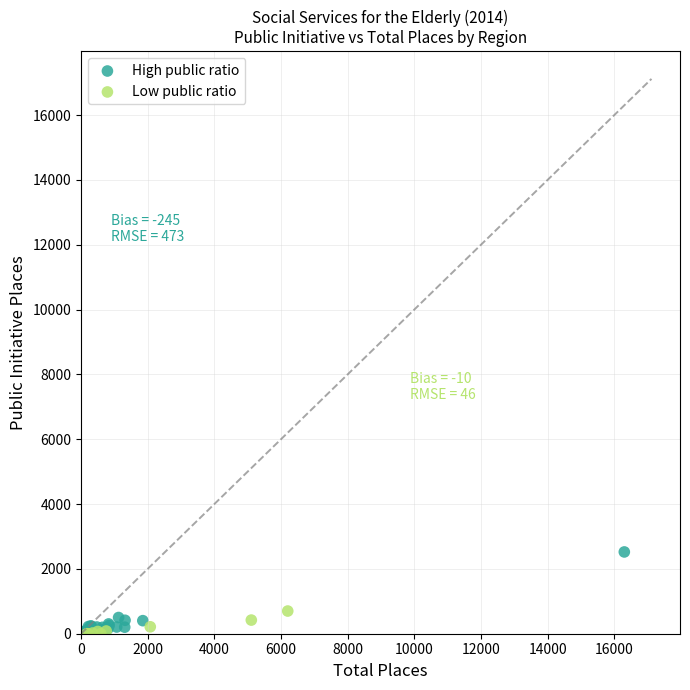

Which series has the widest spread of Y values?

High public ratio